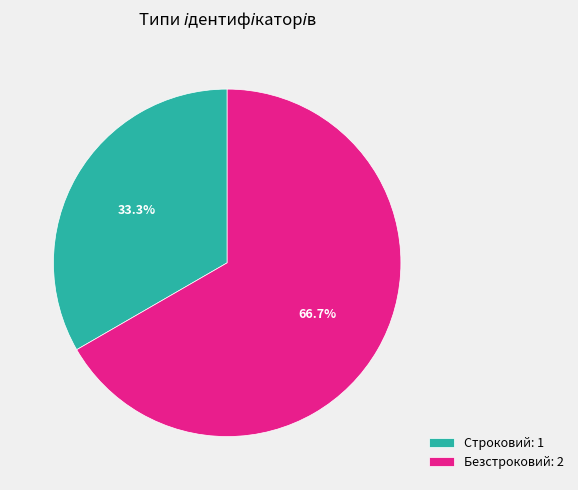

How many segments does this pie chart have?

2